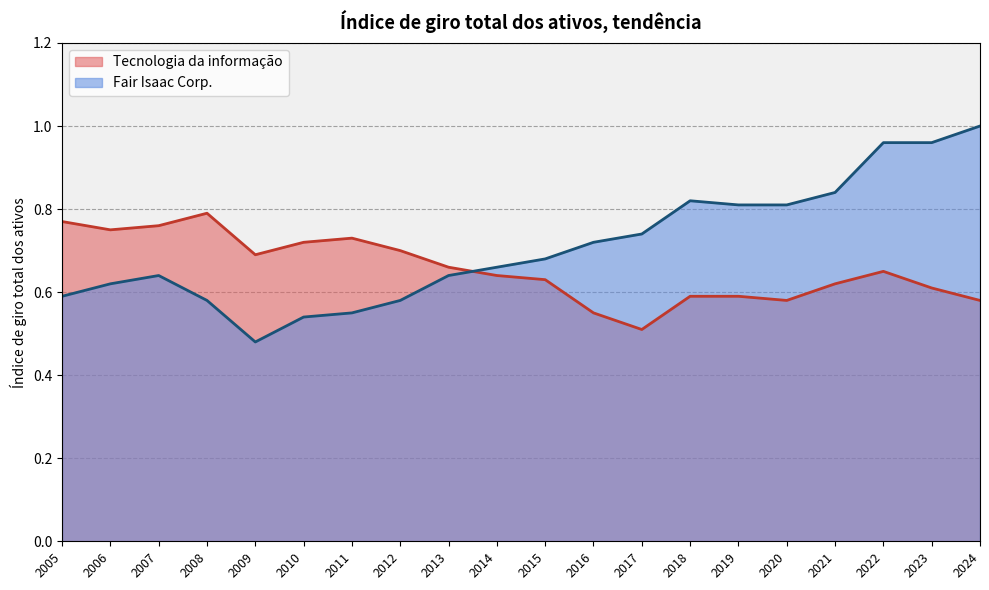

At how many categories does at least one series exceed 0?

20